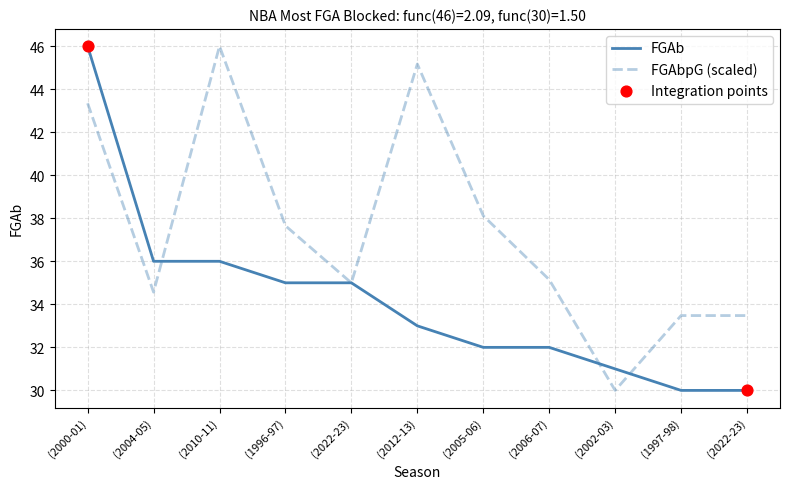

Which series has the largest total across all categories?

FGAbpG (scaled)